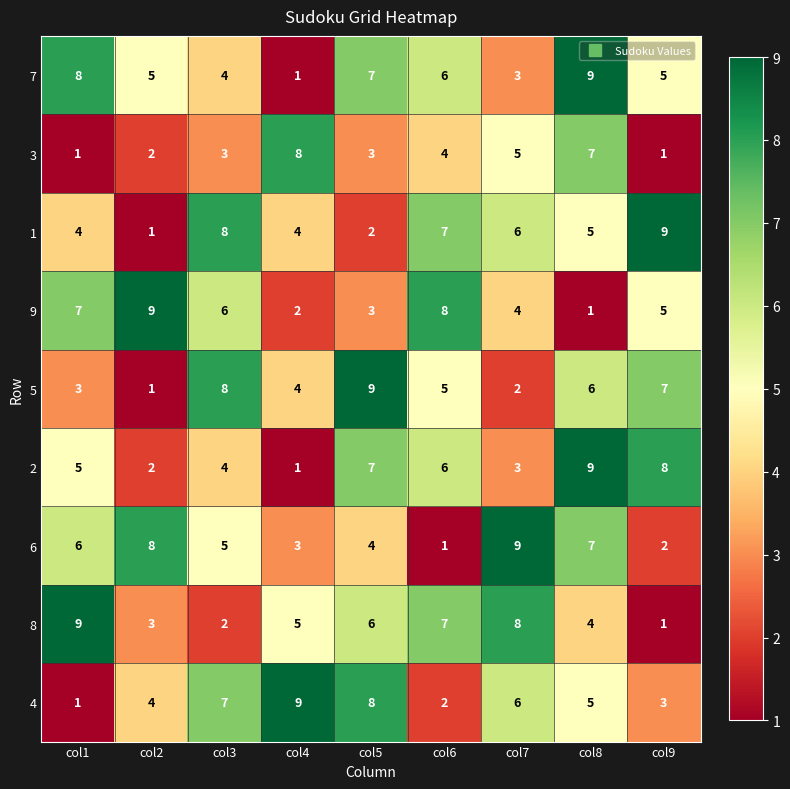

What is the sum of the 8 values at col9 and col4?

6